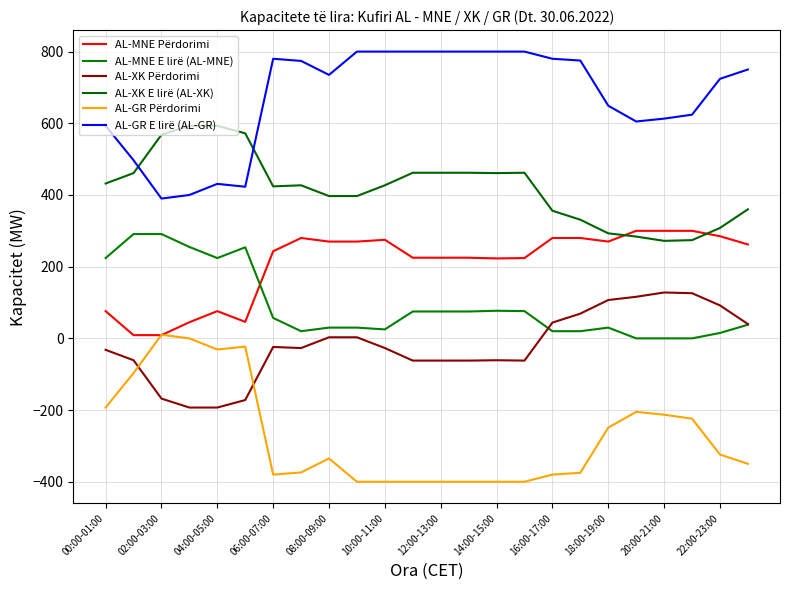

Does the chart have visible grid lines?

Yes